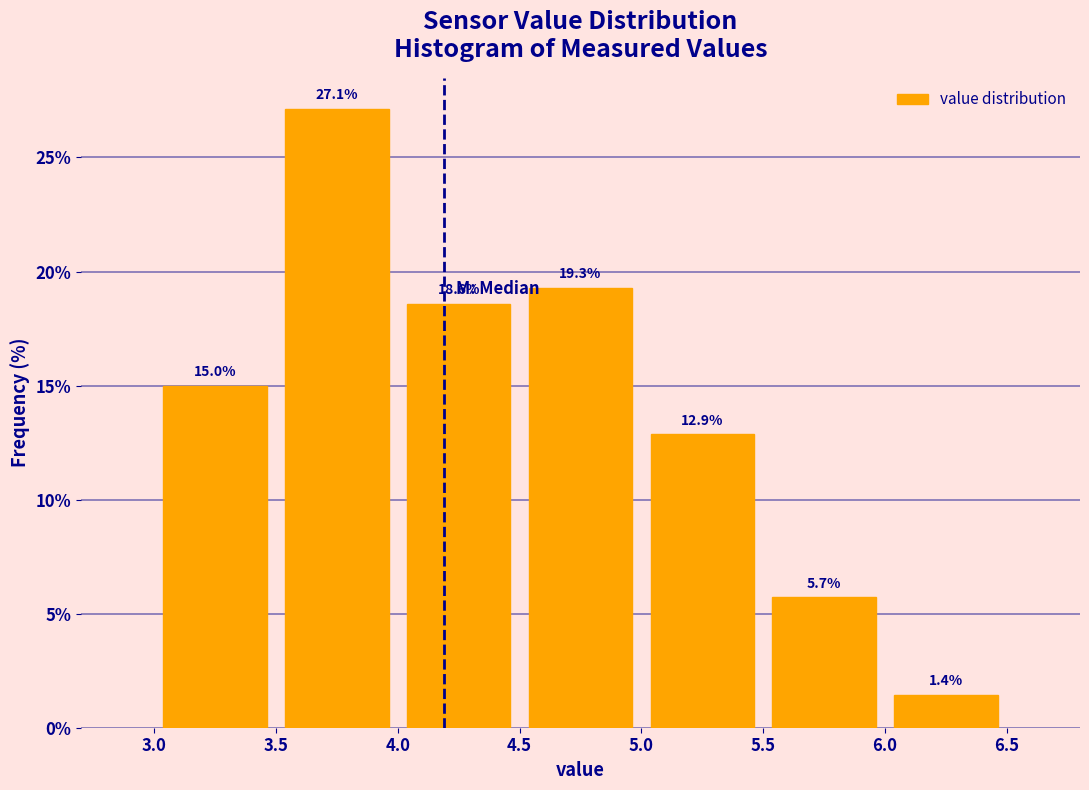

How tall is the bar that spans 4.0 to 4.5 on the x-axis?

18.6